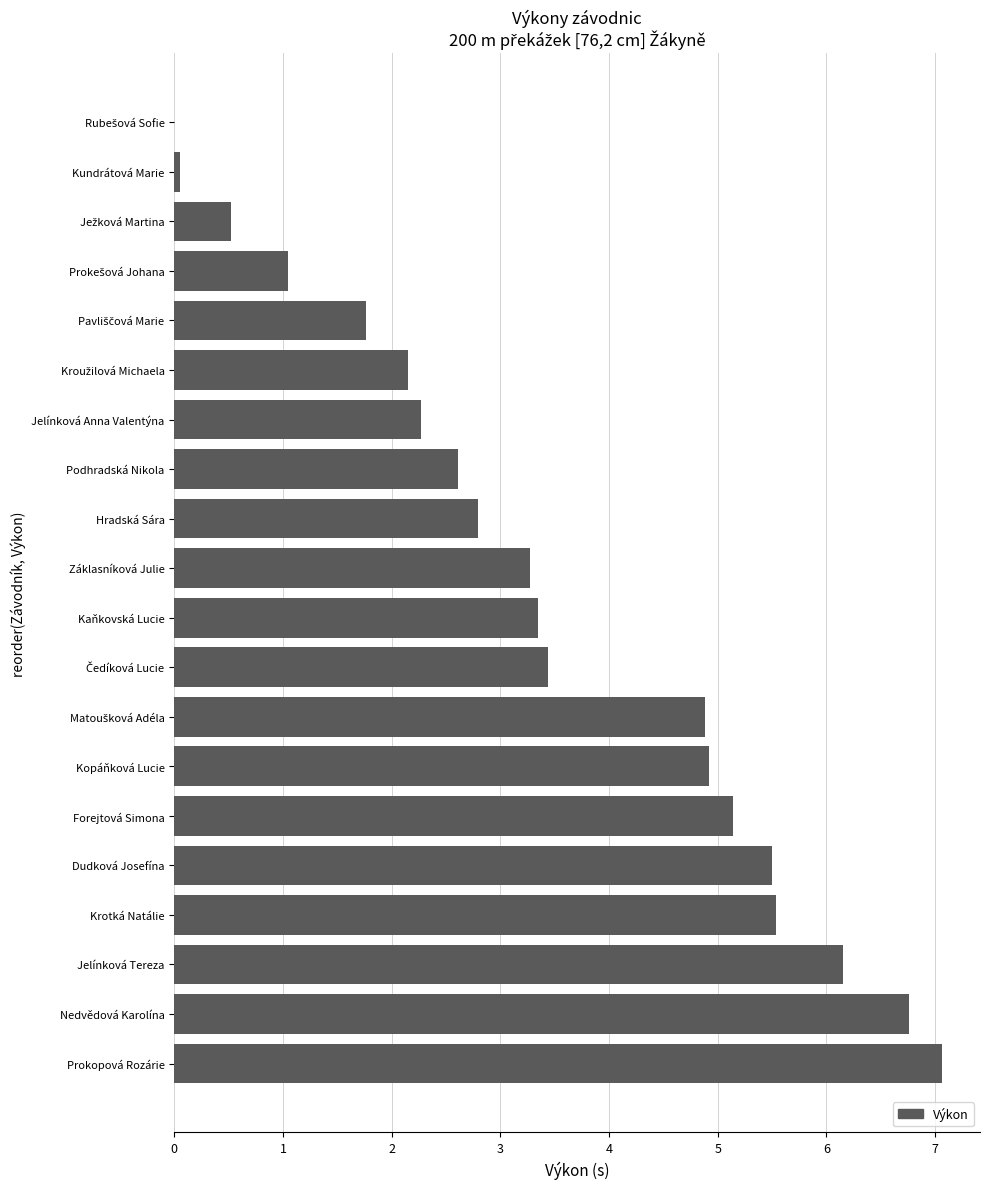

The value at Dudková Josefína is 2.7. True or false?

False